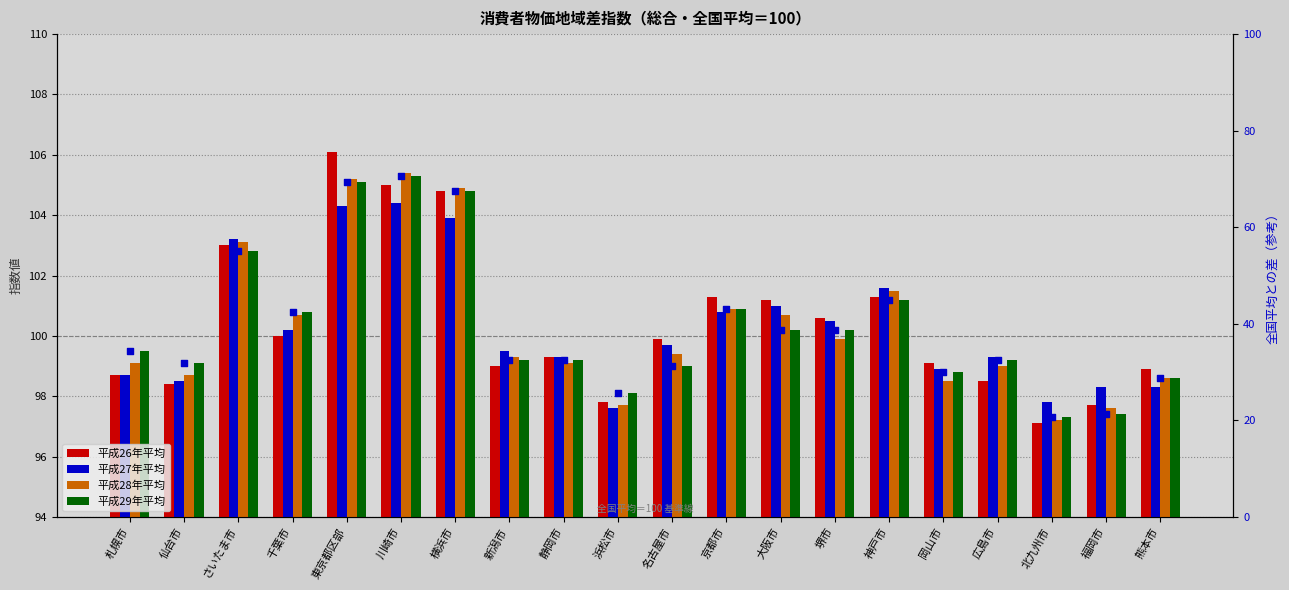

At how many categories does at least one series exceed 45?

20